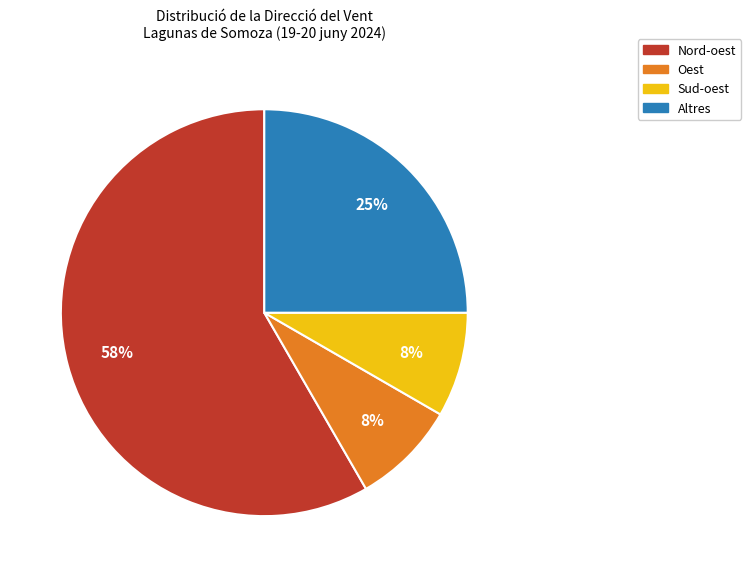

Does any single category account for the majority?

Yes